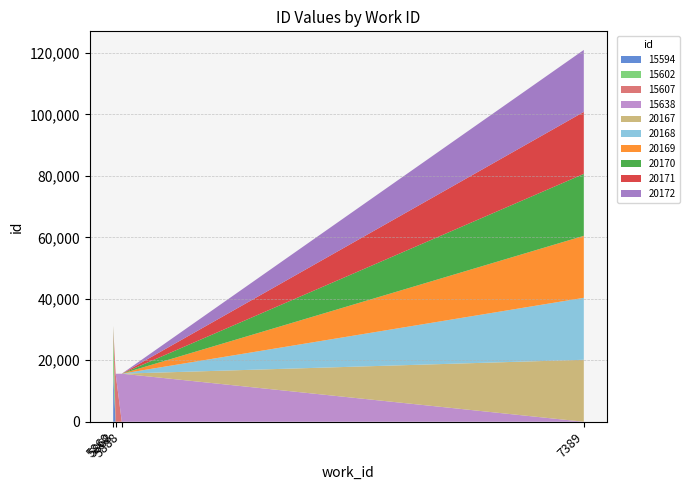

Reading left to right, transcribe all the data shown in this chart.

5860=15594	5860=15602	5868=15607	5888=15638	7389=20167	7389=20168	7389=20169	7389=20170	7389=20171	7389=20172